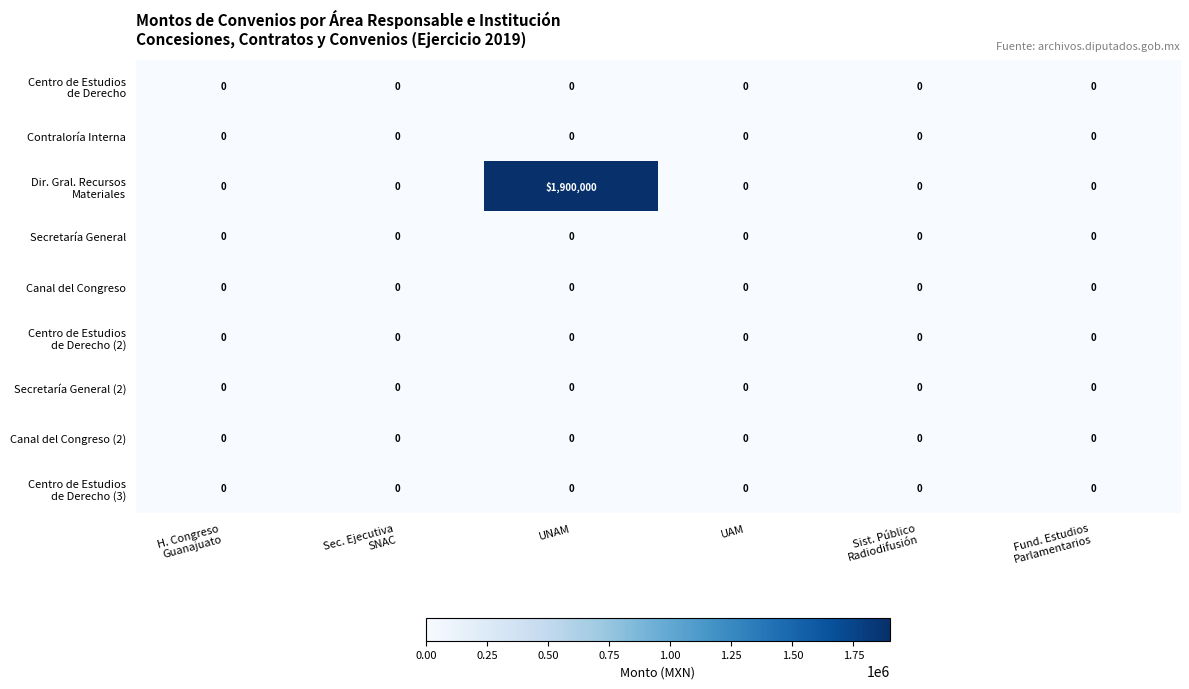

What is the difference between the highest and lowest values at UNAM?

1900000